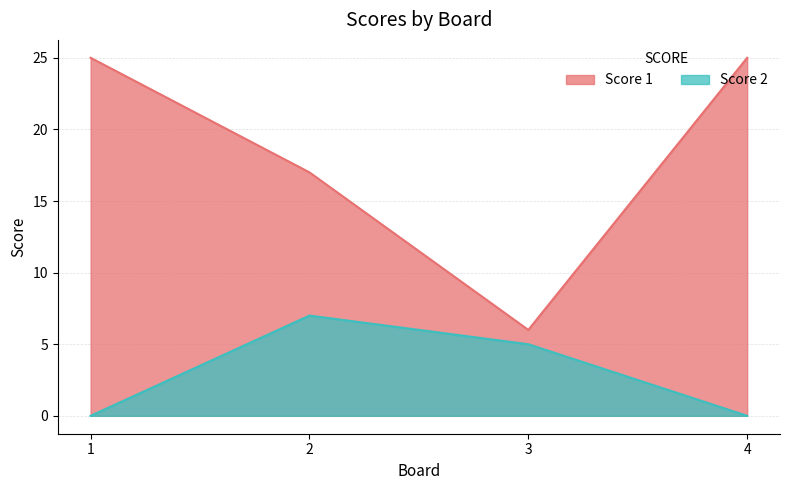

Which label corresponds to the smallest value in the chart?

1